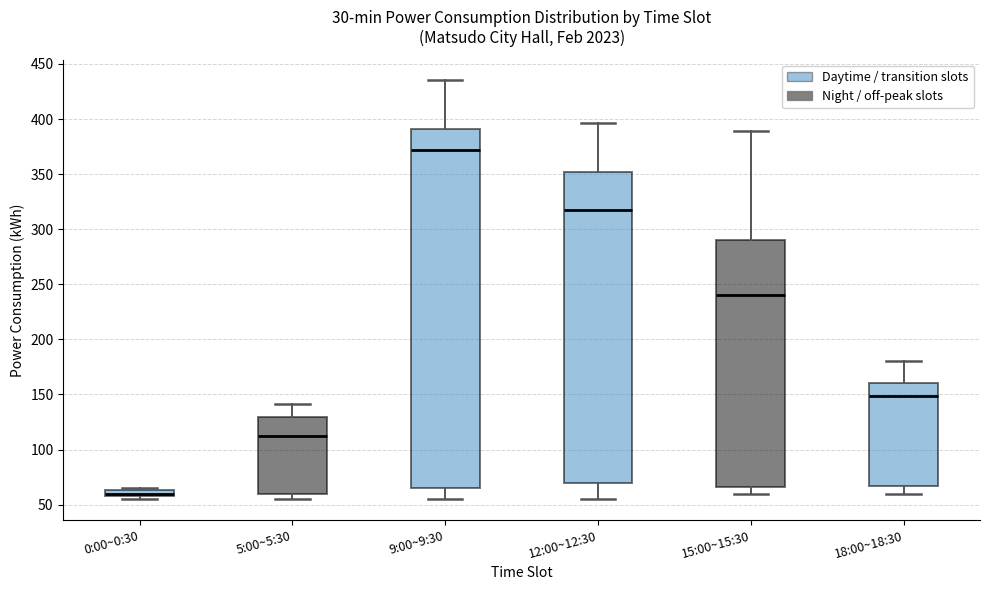

Which box has the highest median line?

9:00~9:30